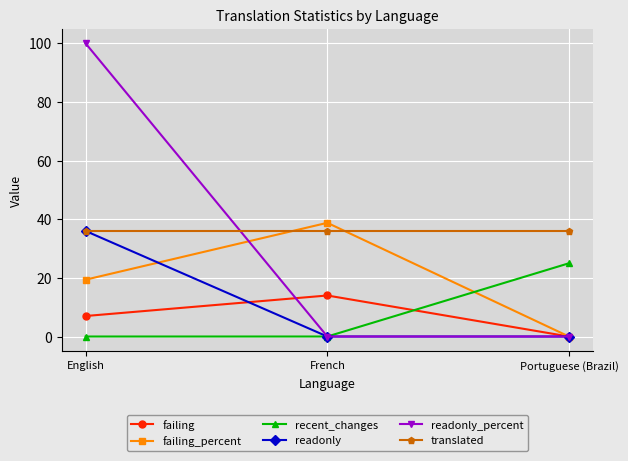

Reading right to left, extract all data points from this chart.

failing: Portuguese (Brazil)=0.0	French=14.0	English=7.0
failing_percent: Portuguese (Brazil)=0.0	French=38.8	English=19.4
recent_changes: Portuguese (Brazil)=25.0	French=0.0	English=0.0
readonly: Portuguese (Brazil)=0.0	French=0.0	English=36.0
readonly_percent: Portuguese (Brazil)=0.0	French=0.0	English=100.0
translated: Portuguese (Brazil)=36.0	French=36.0	English=36.0